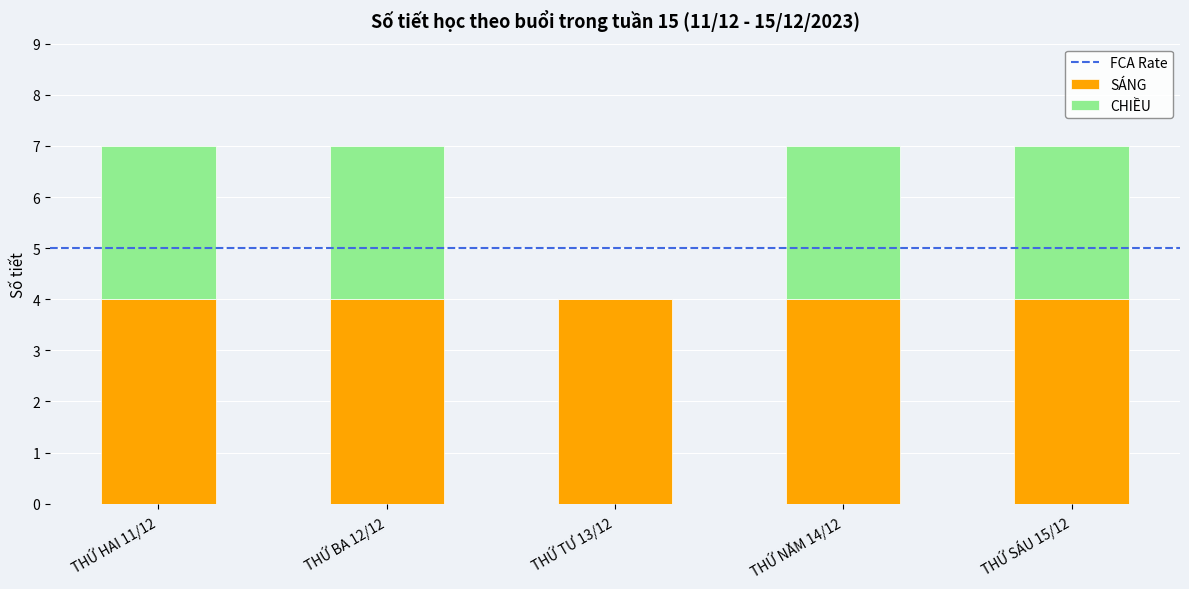

What is the highest value of the SÁNG series?

4